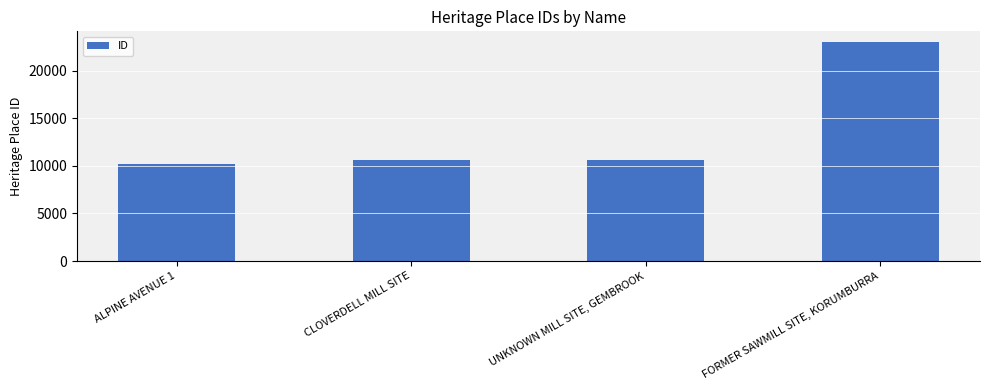

What position from the left is CLOVERDELL MILL SITE?

2